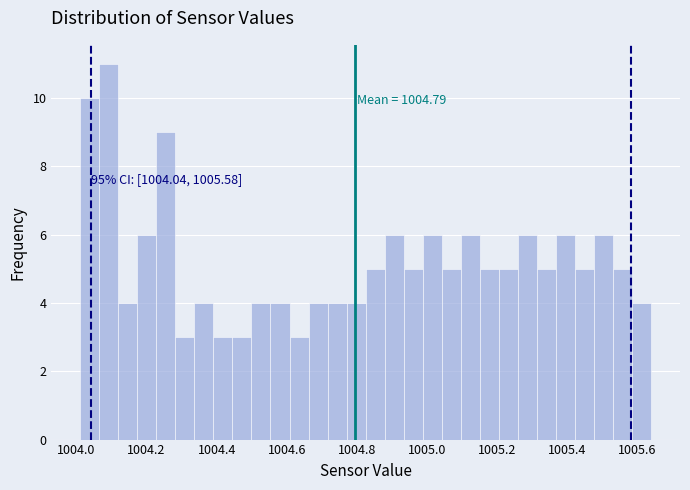

Read against the x-axis, roughly where is the centre of the tallest bar?

1004.10